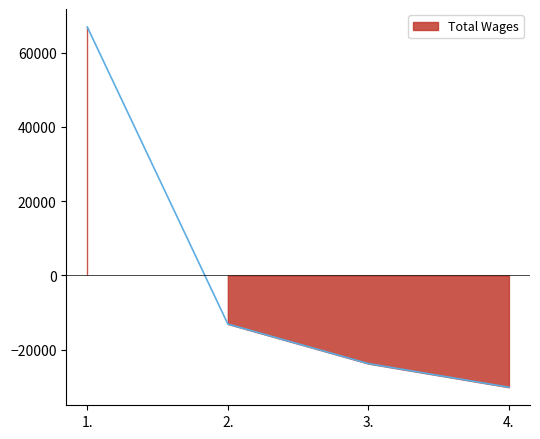

What is the label of the 1st point from the left?

1.